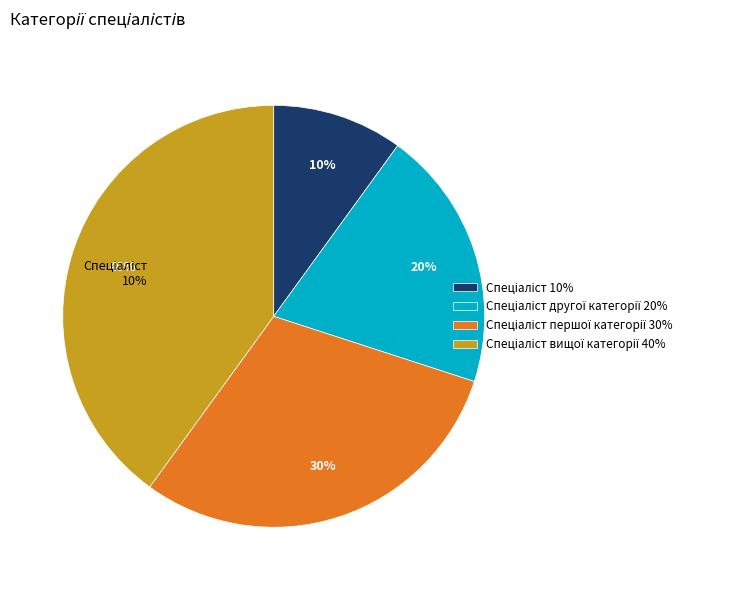

How many segments does this pie chart have?

4